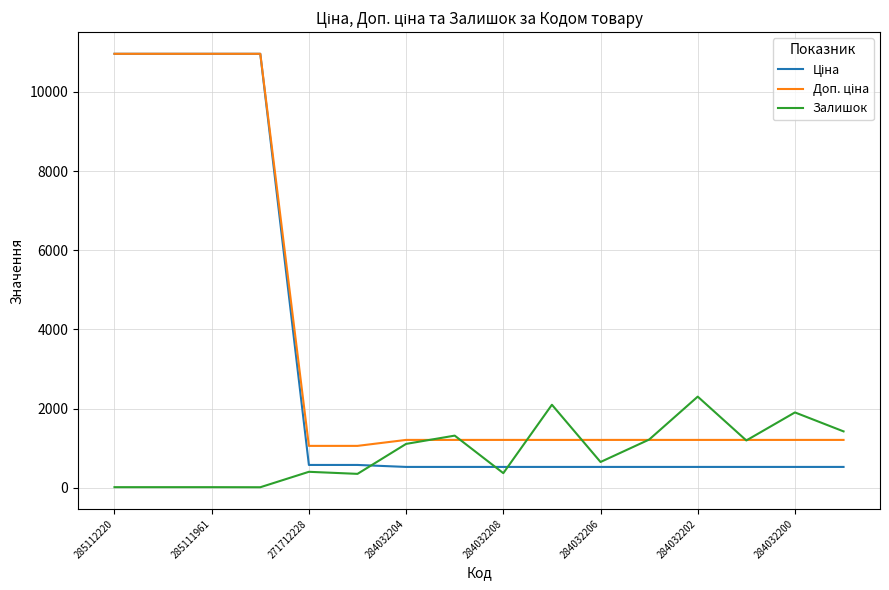

What is the value of the Доп. ціна point at the 14th from the left?

1210.7